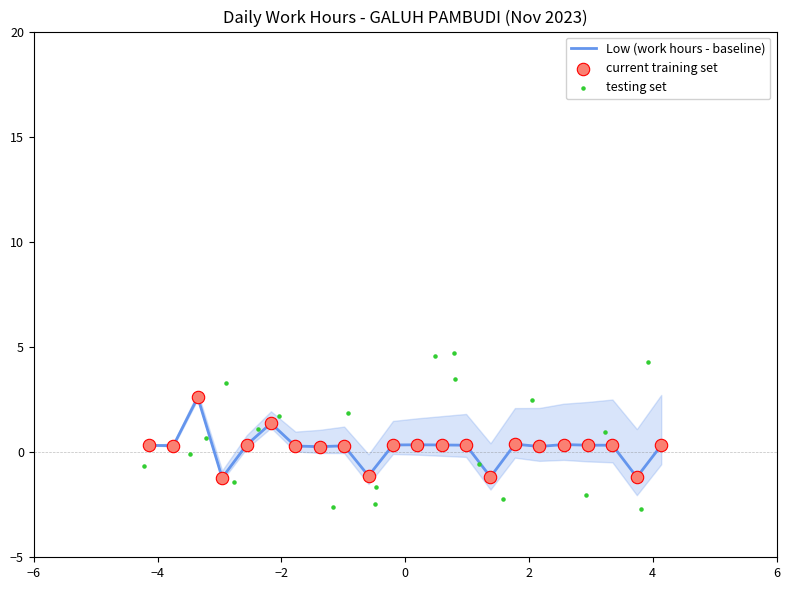

What is the maximum value for Low (work hours - baseline)?

2.6